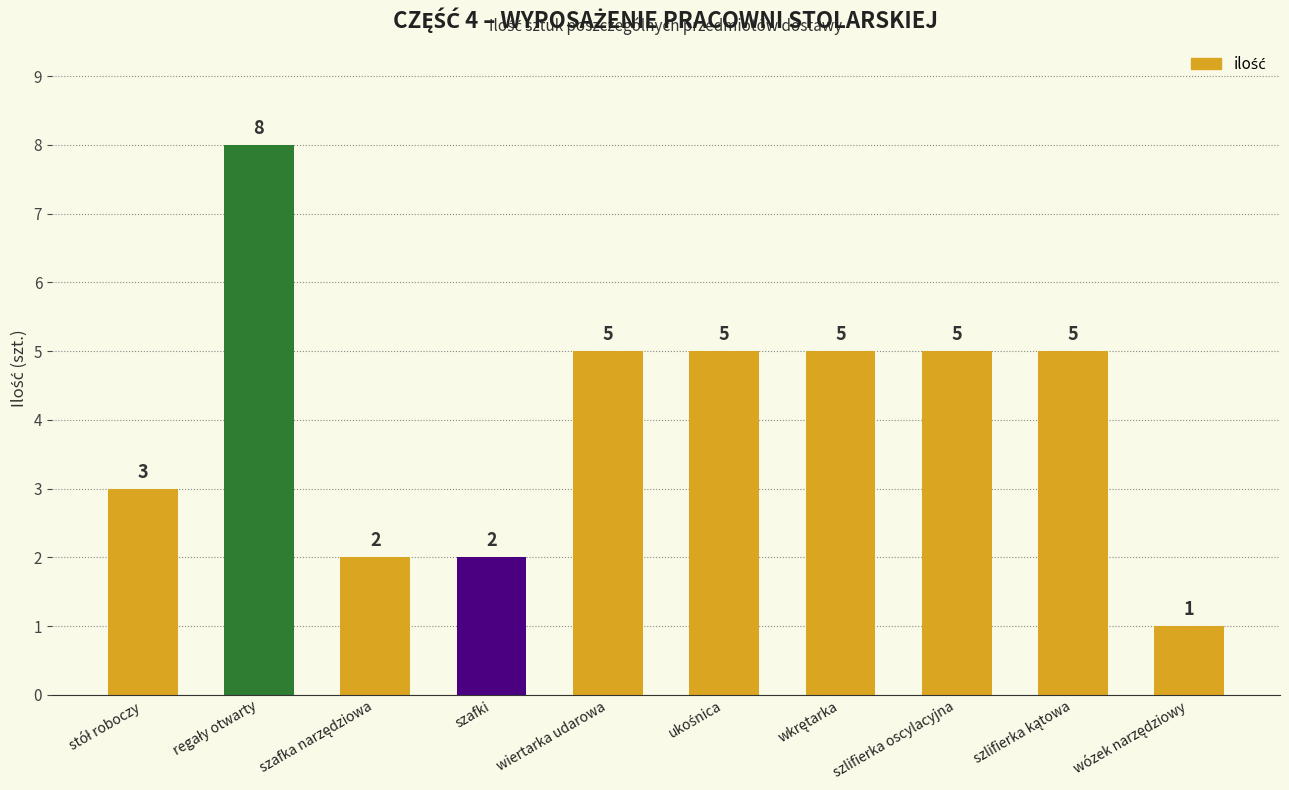

What is the value of the 9th bar from the left?

5